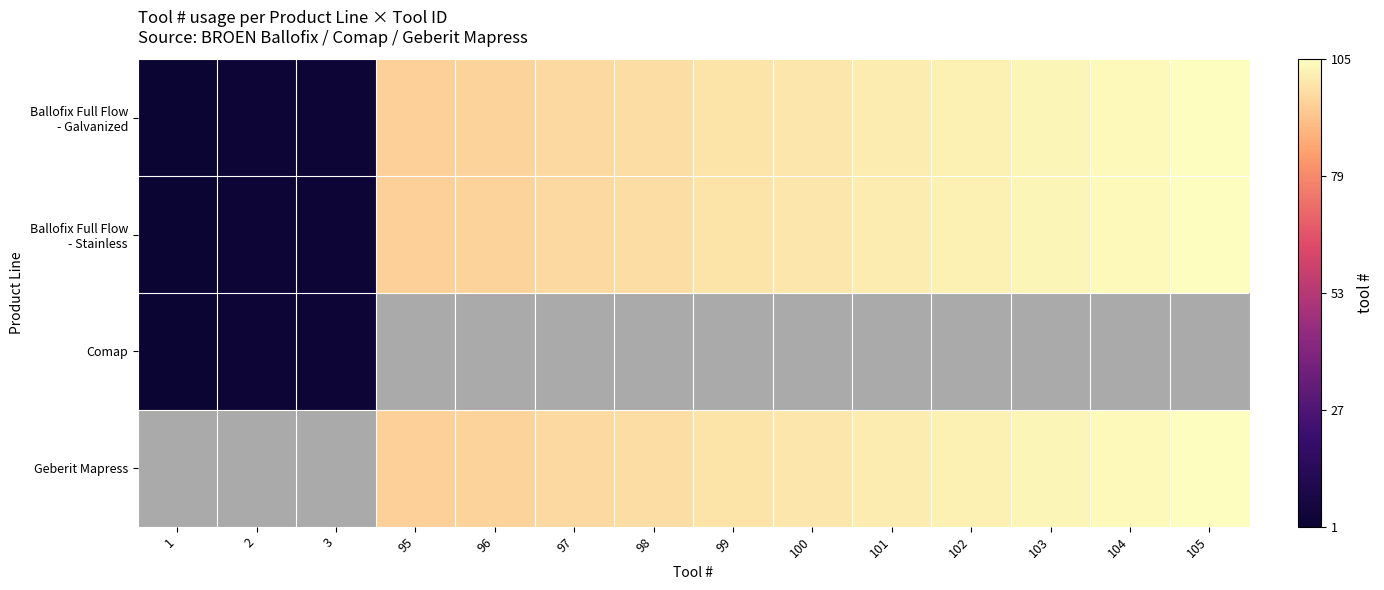

What is the minimum value shown in the chart?

1.0